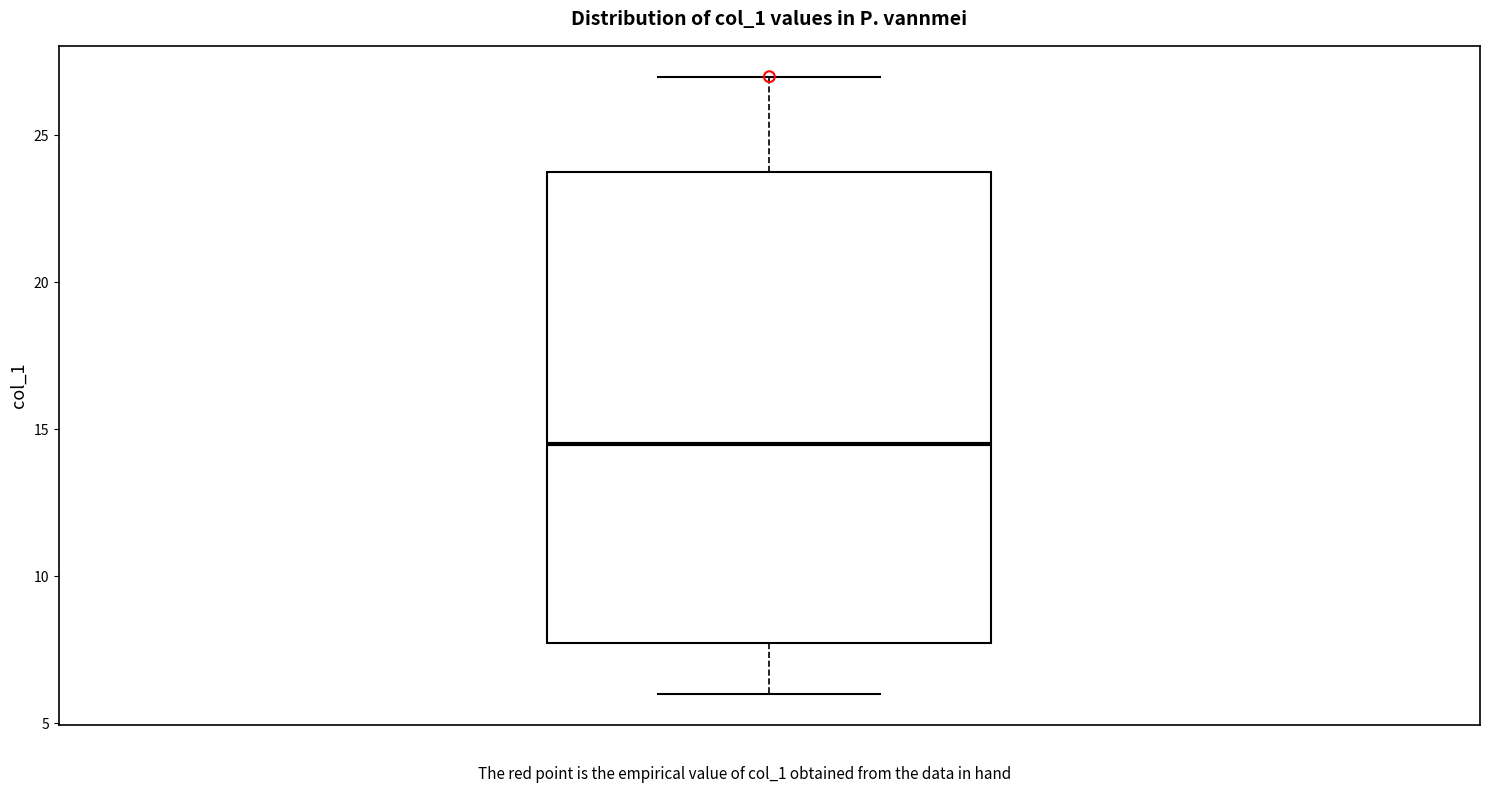

Where is the upper edge of the box on the y-axis? The values are not printed on the chart, so give them approximately, as read against the axis.

24.0